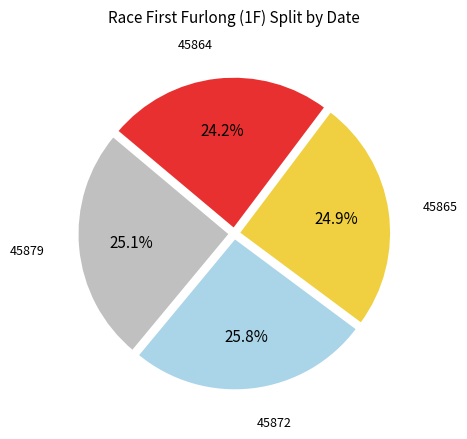

Is it true that 45872 is 26% of the pie?

True